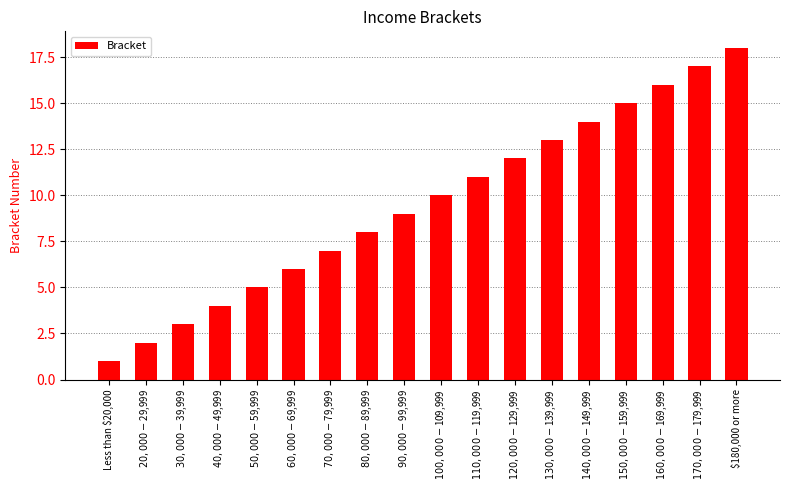

At which category does the chart reach its minimum across all series?

Less than $20,000